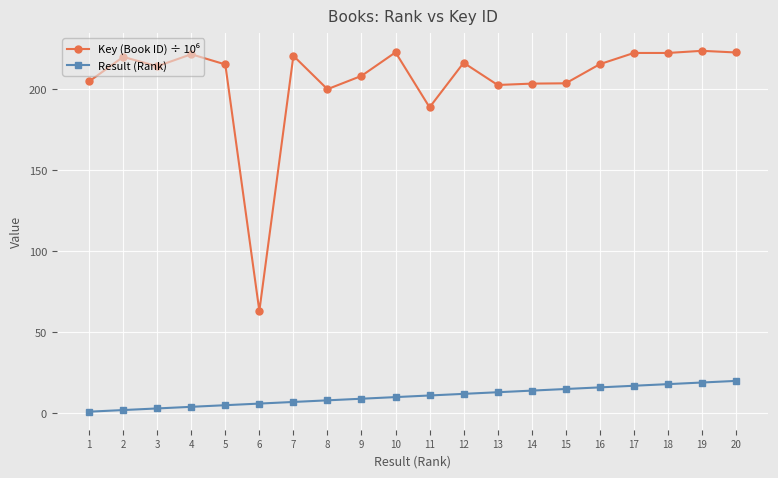

What is the total value across all series at 9?

217.3